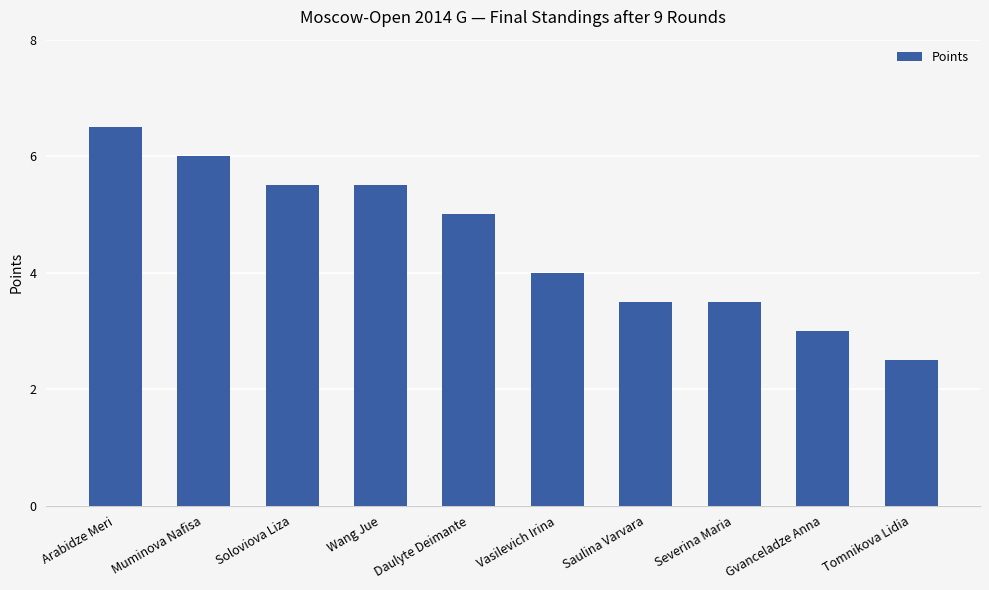

What is the value of the 7th bar from the left?

3.5